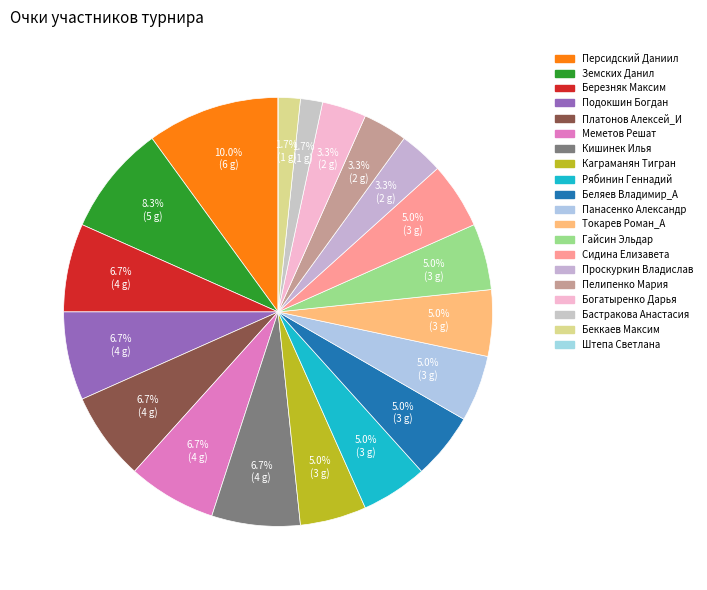

What is the largest slice in the pie chart?

Персидский Даниил